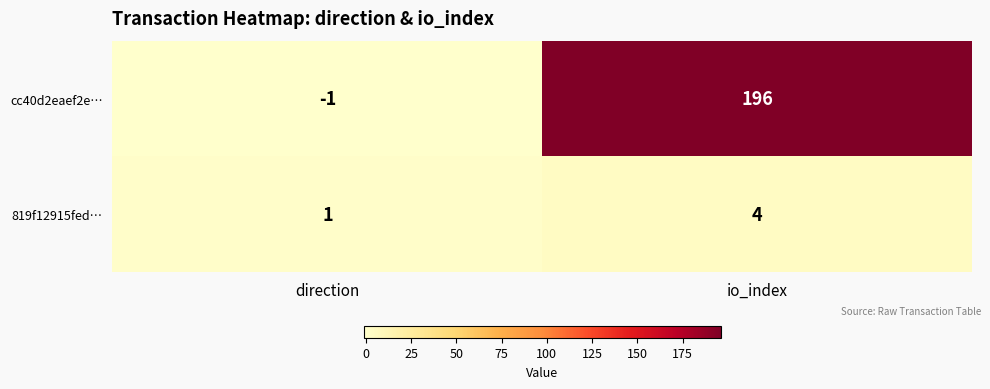

Between direction and io_index, which series saw the biggest shift?

cc40d2eaef2e…